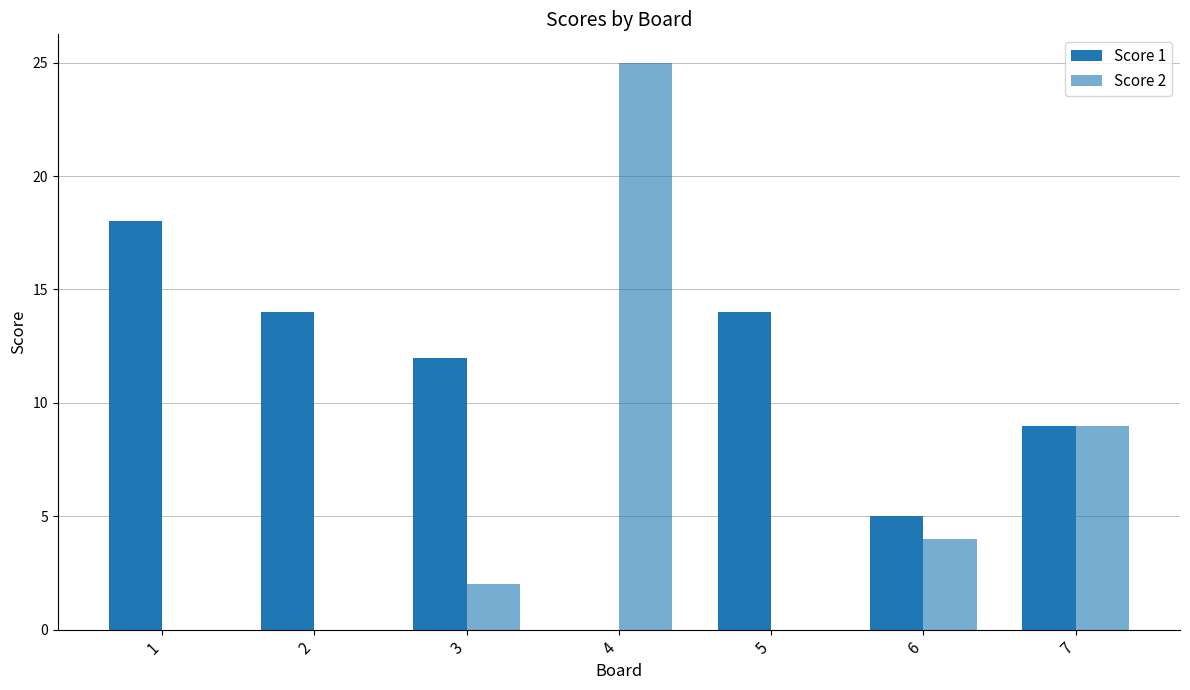

Reading left to right, list all the values displayed in this chart.

Score 1: 1=18	2=14	3=12	4=0	5=14	6=5	7=9
Score 2: 1=0	2=0	3=2	4=25	5=0	6=4	7=9